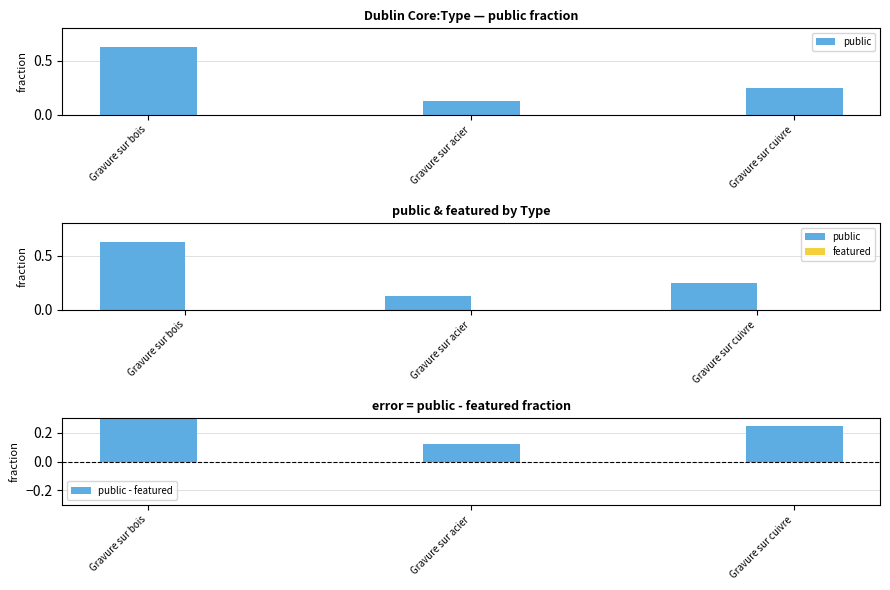

At which category is the sum across all series the highest?

Gravure sur bois